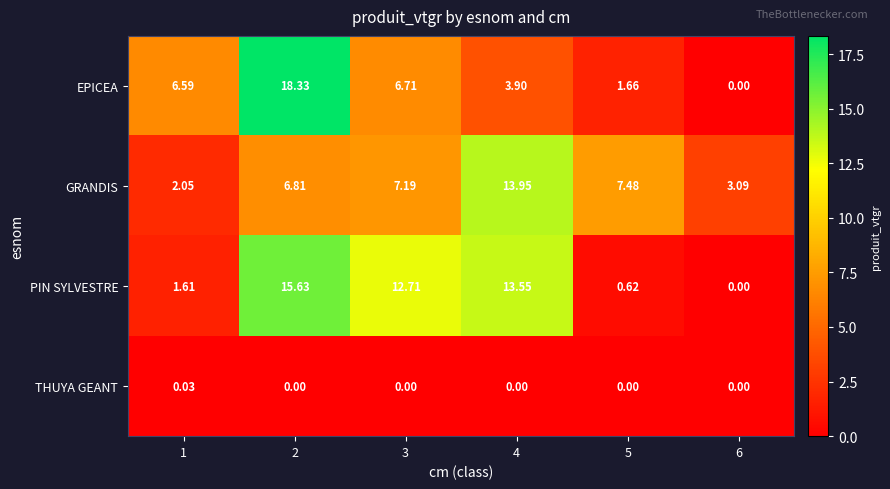

Is the value of EPICEA at 2 greater than the value of THUYA GEANT at 3?

Yes